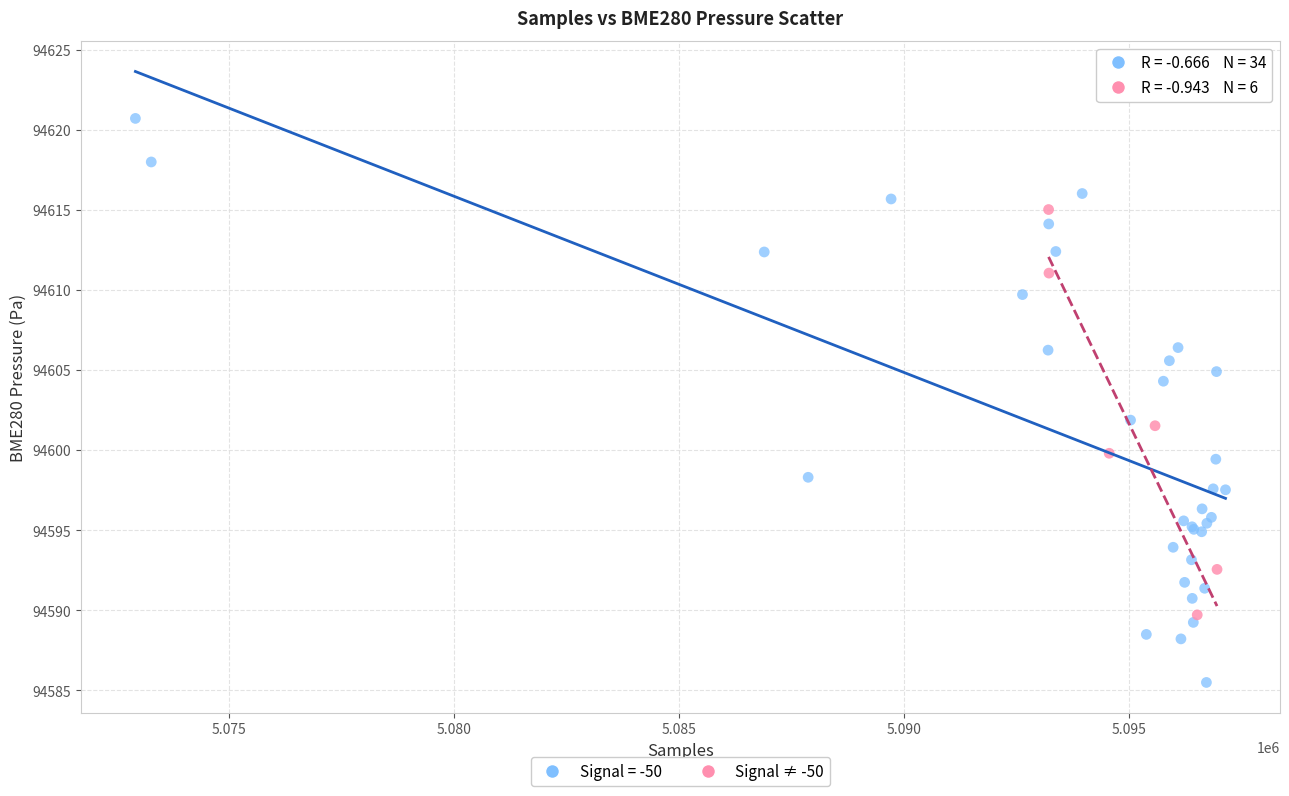

Which series has the widest spread of Y values?

Signal = -50